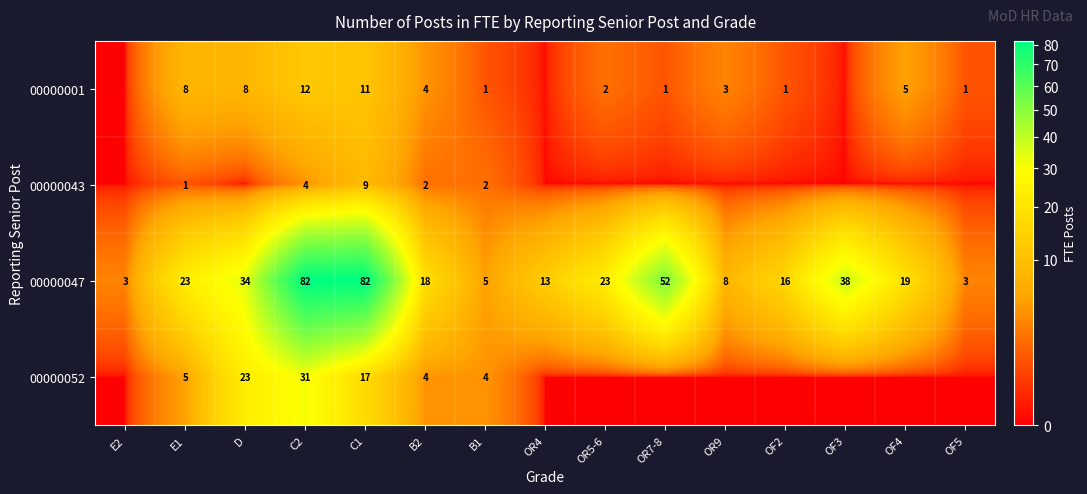

How many data points in 00000047 are less than 19?

7